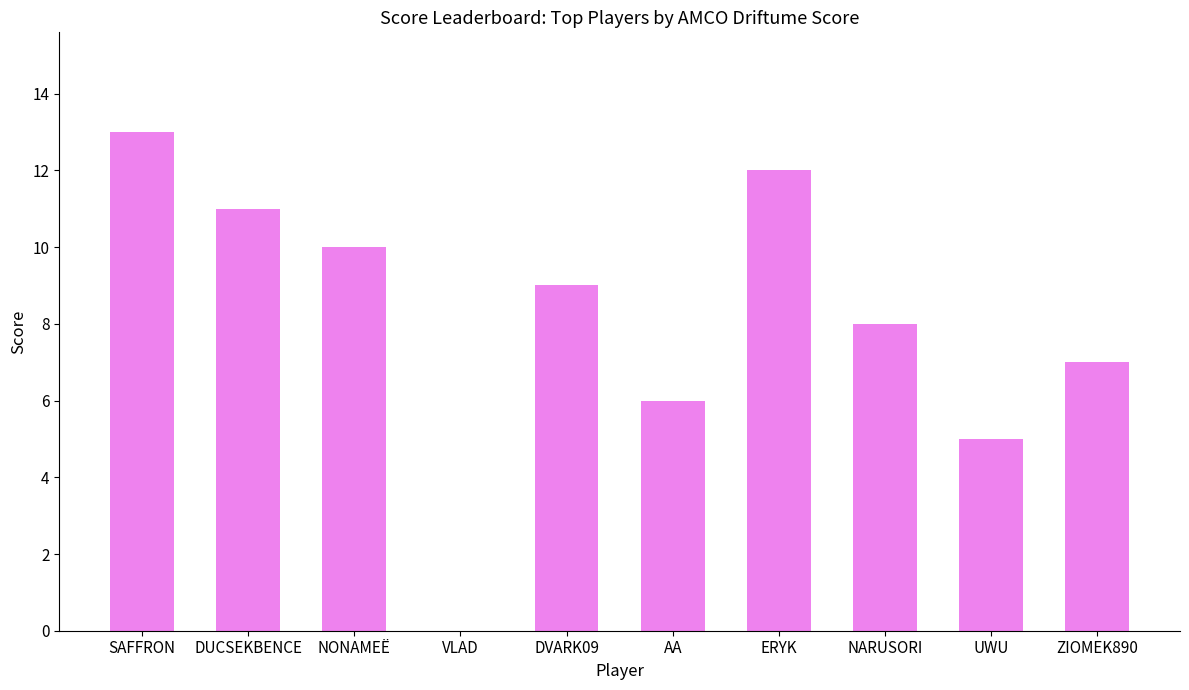

Reading left to right, transcribe all the data shown in this chart.

SAFFRON=13	DUCSEKBENCE=11	NONAMEЁ=10	VLAD=0	DVARK09=9	AA=6	ERYK=12	NARUSORI=8	UWU=5	ZIOMEK890=7